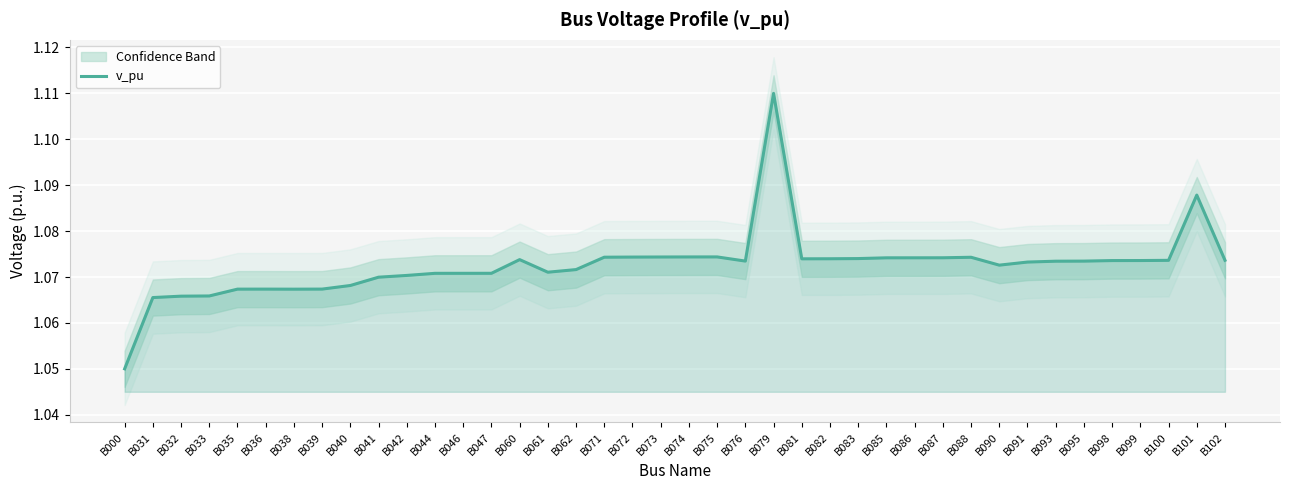

Is this an area chart (filled region under the line)?

No